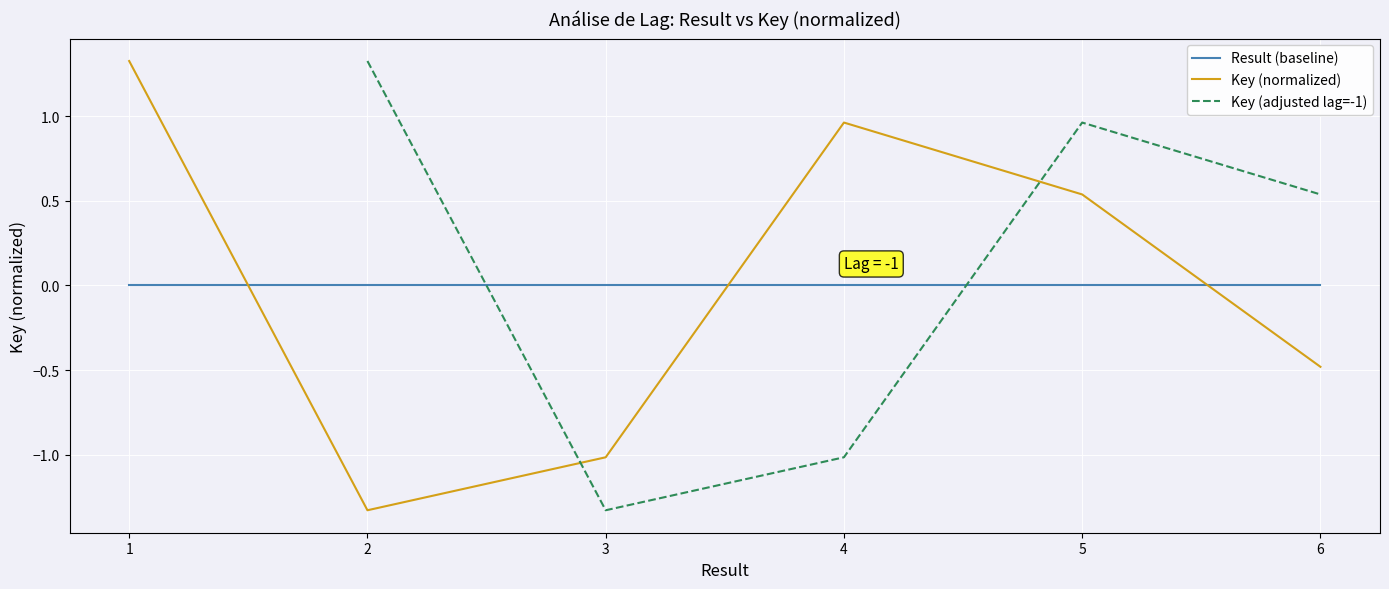

Which has a higher value, 3 or 1?

3